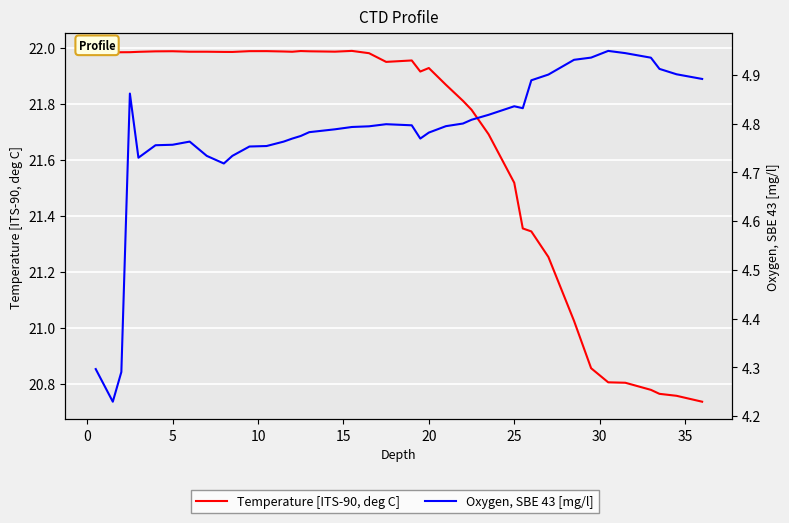

What is the average value of the Oxygen, SBE 43 [mg/l] series?

4.8